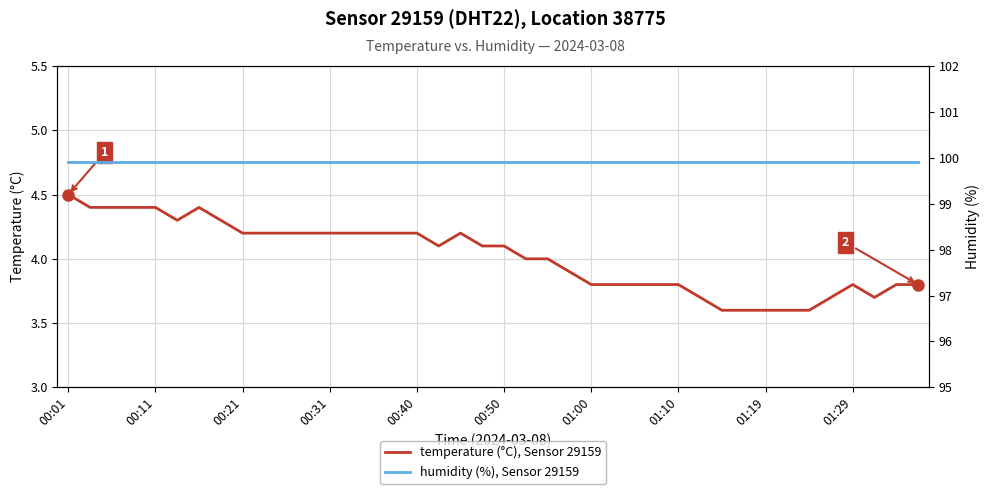

At which category is the sum across all series the highest?

00:01